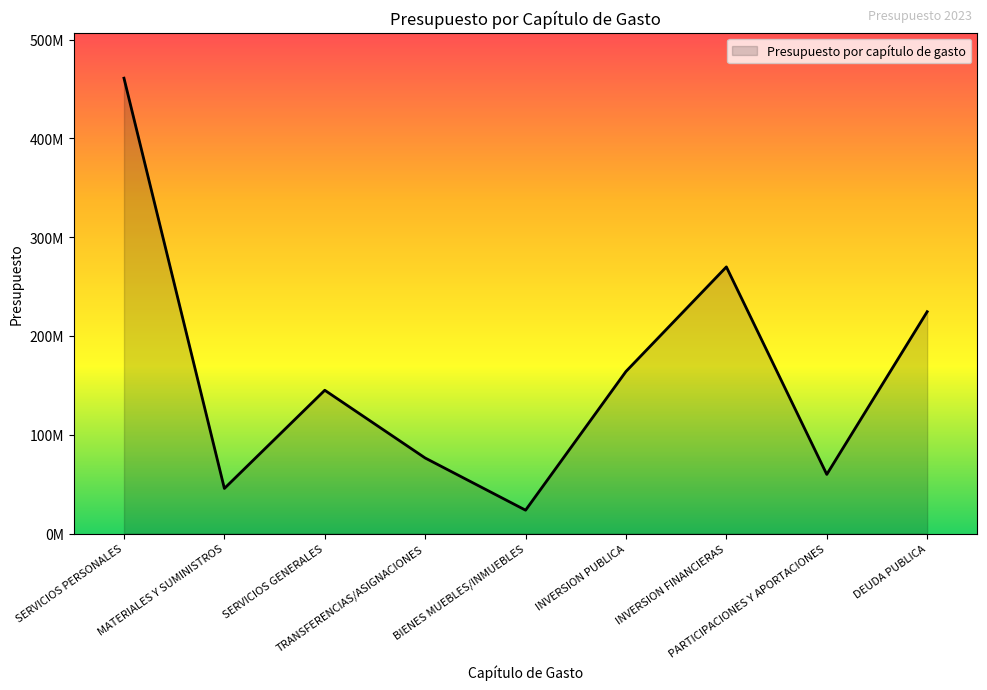

Does the chart have visible grid lines?

No